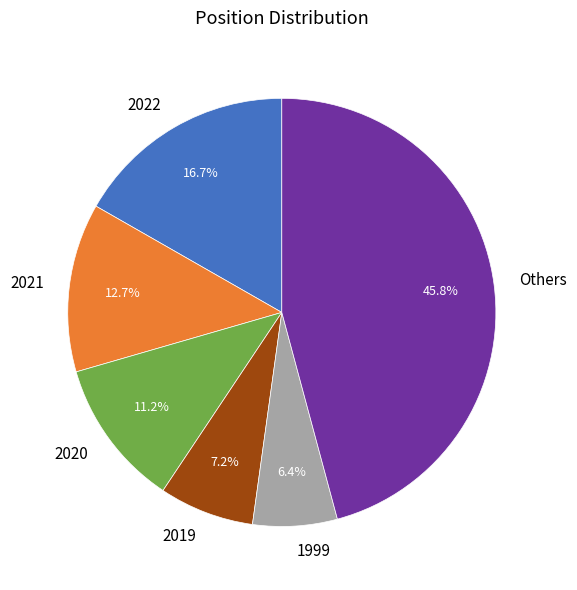

Combined, do 2019 and Others account for over 50%?

Yes